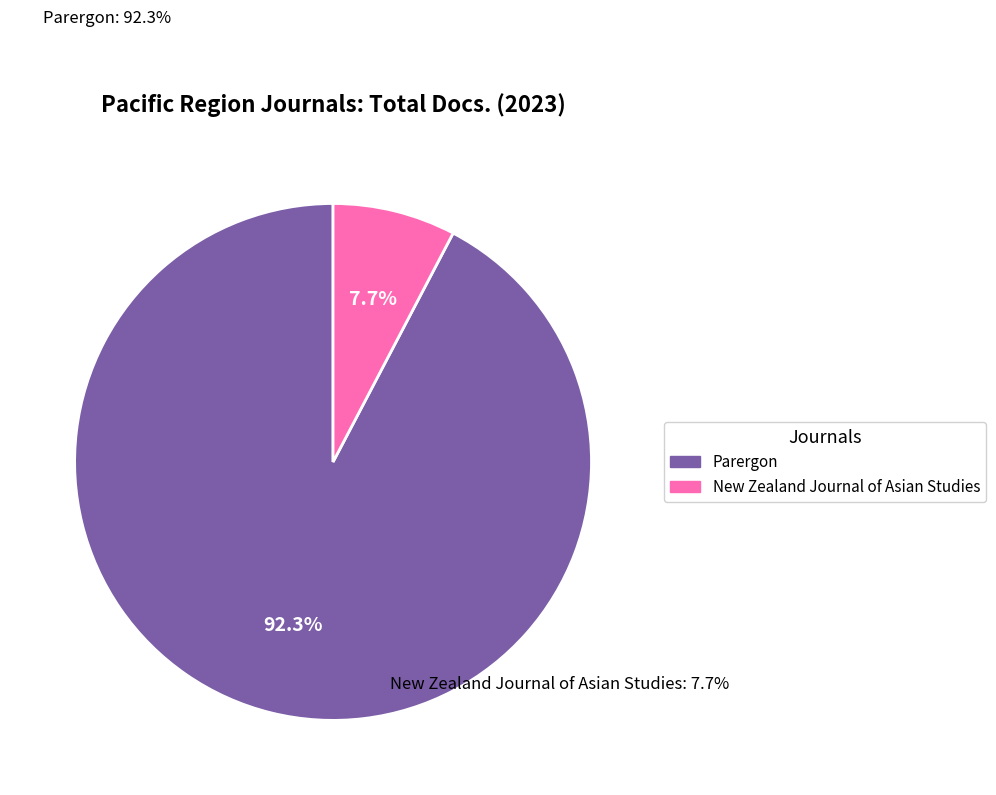

Approximately how many times larger is the value at Parergon compared to New Zealand Journal of Asian Studies?

12.0